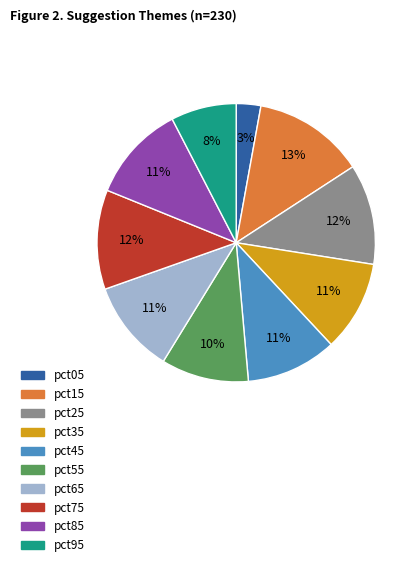

Which has a higher value, pct45 or pct75?

pct75